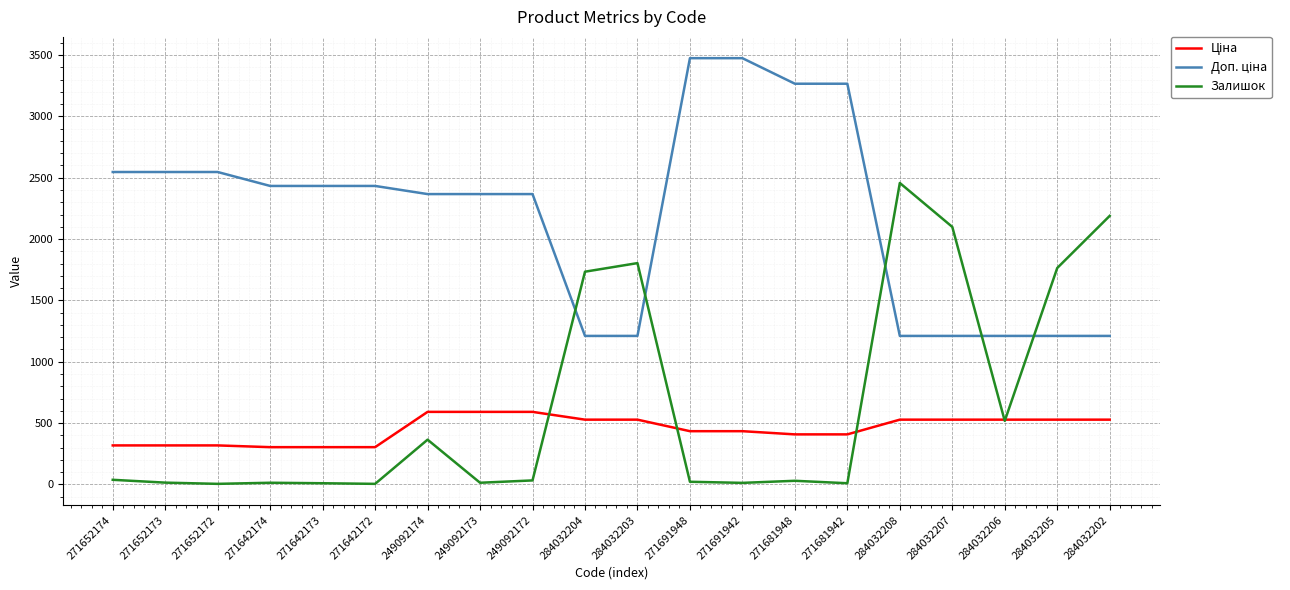

What is the sum of all Залишок values?

13139.0